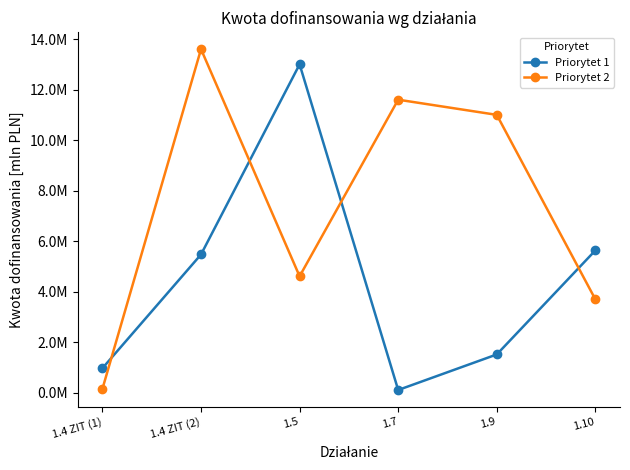

At which category does Priorytet 1 reach its first local valley?

1.7